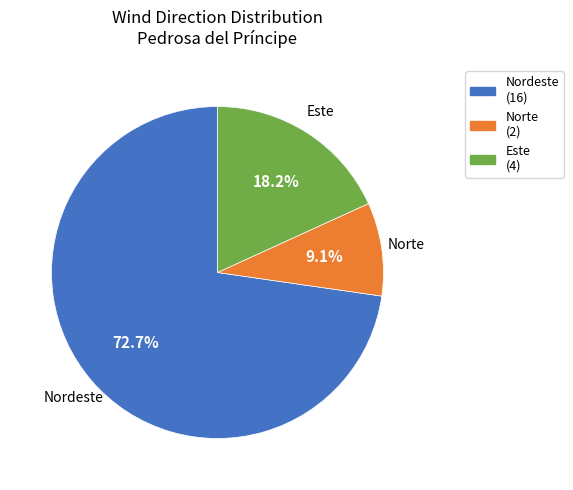

To the nearest percent, what is the average slice percentage?

33%